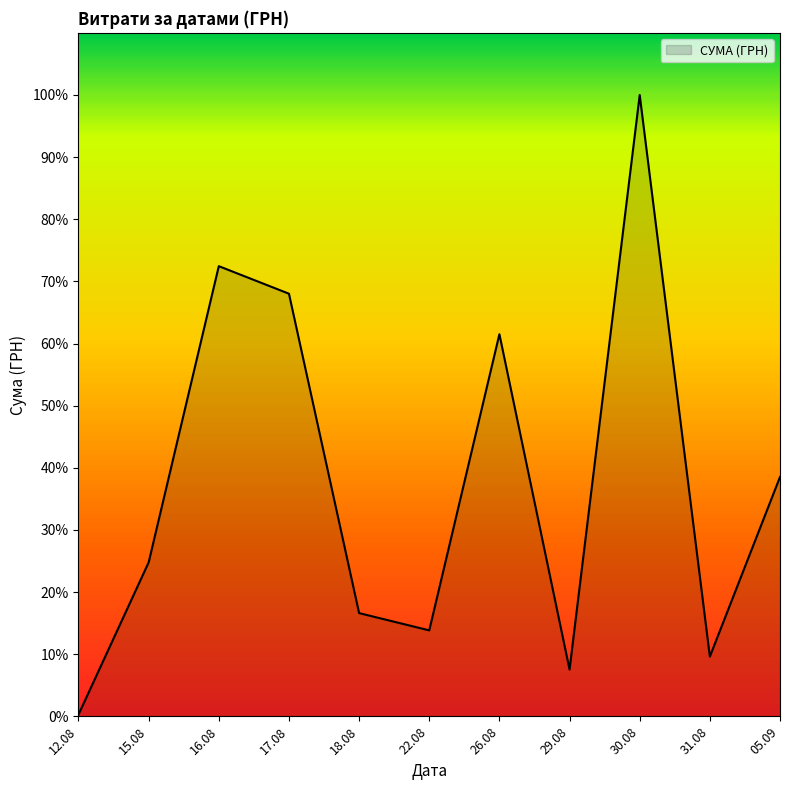

True or false: there are more than 2 points higher than both neighbors.

True